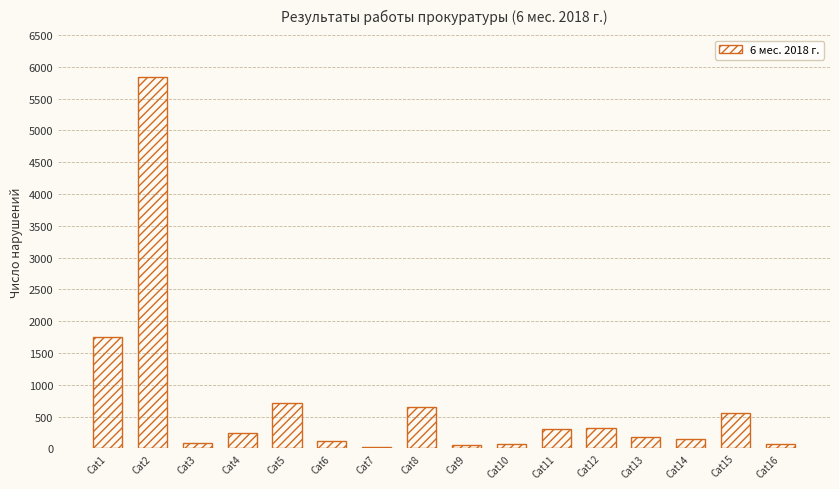

The value at Cat8 is 388. True or false?

False